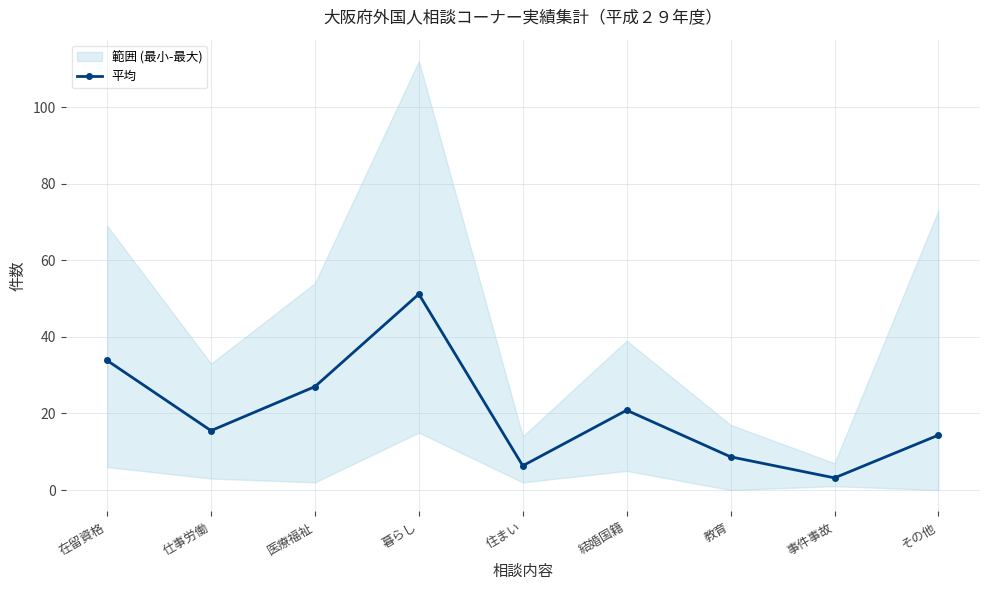

How many categories are shown in the chart?

9